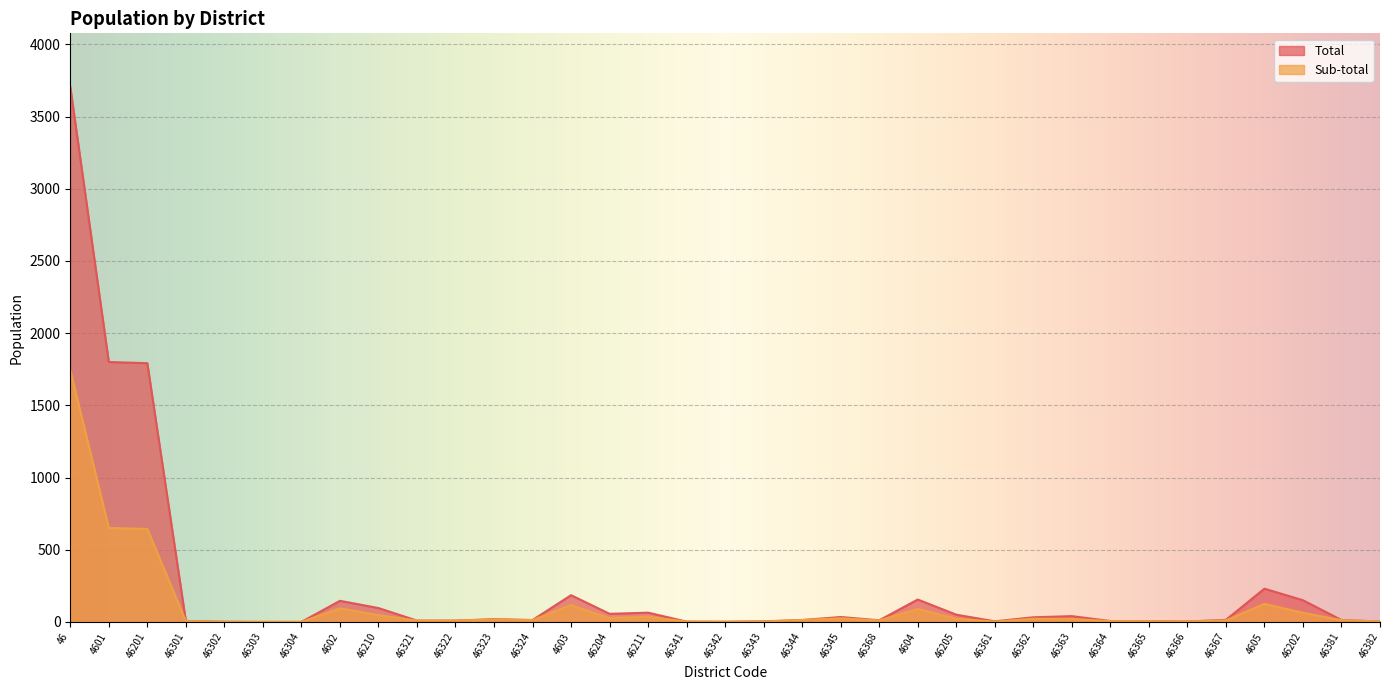

What is the sum of the Total values at 46321 and 46?

3715